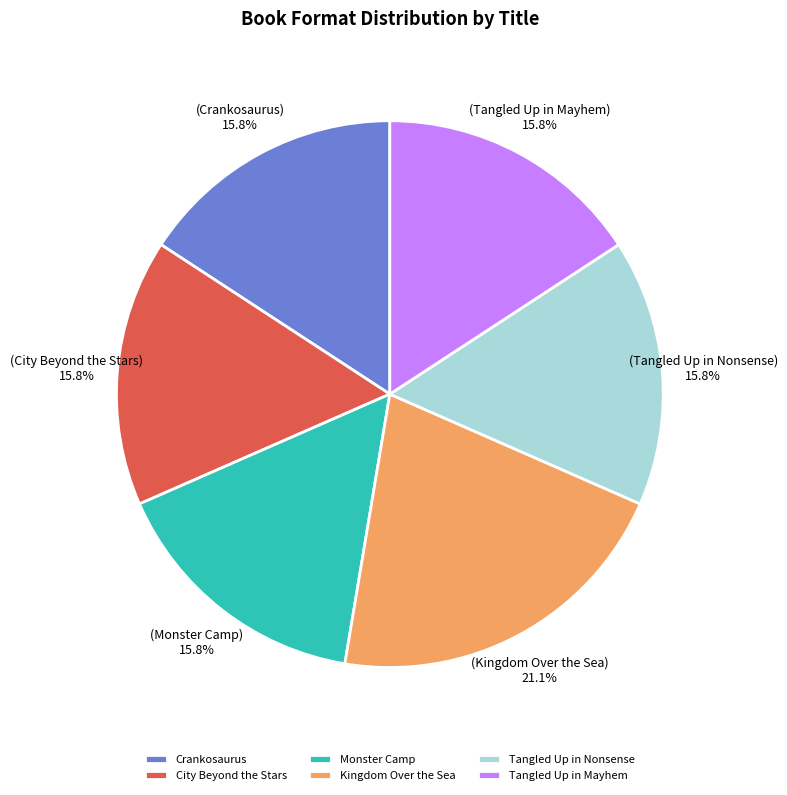

Which category has the biggest portion of the pie?

Kingdom Over the Sea